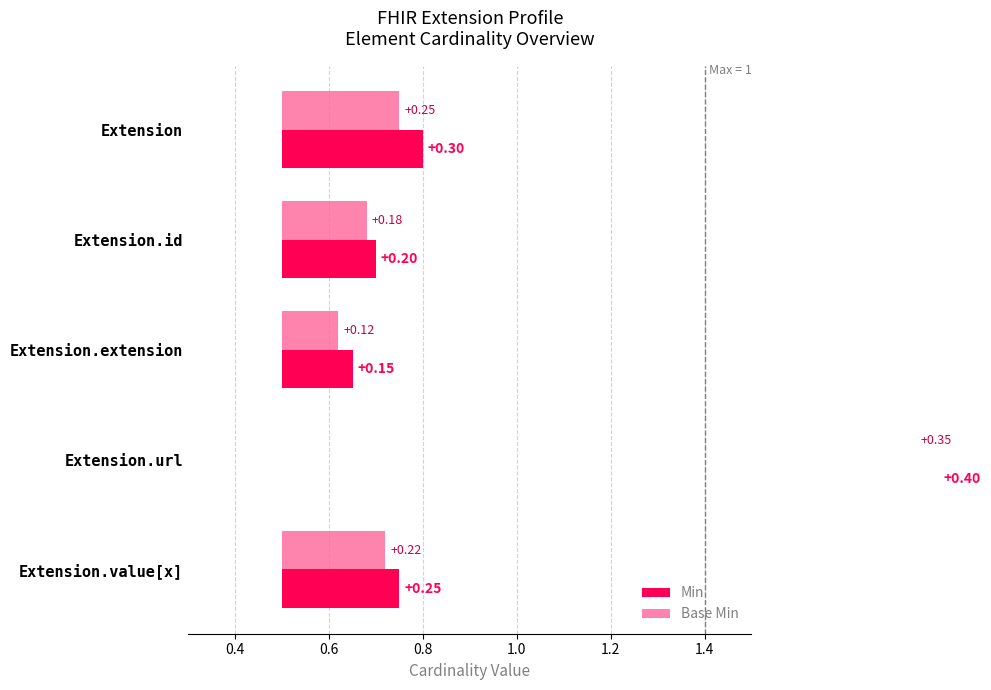

Which series has the largest total across all categories?

Min